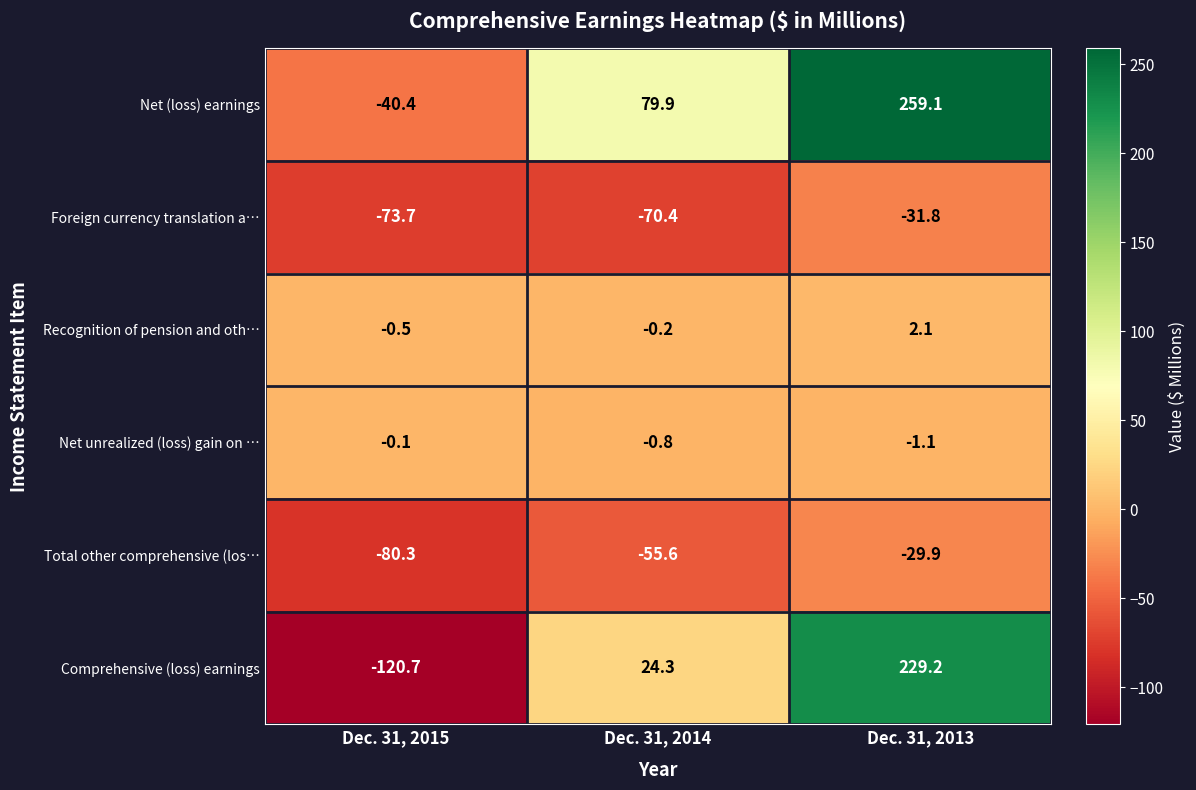

What is the total value across all series at Dec. 31, 2014?

-22.8